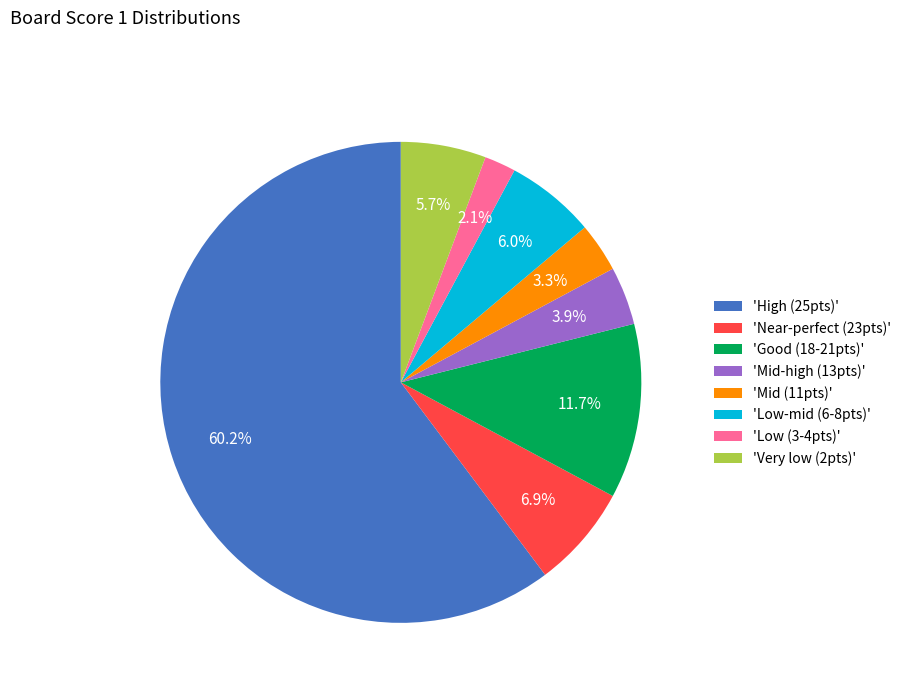

Combined, what portion of the pie is 'Low-mid (6-8pts)' and 'High (25pts)'?

66.3%